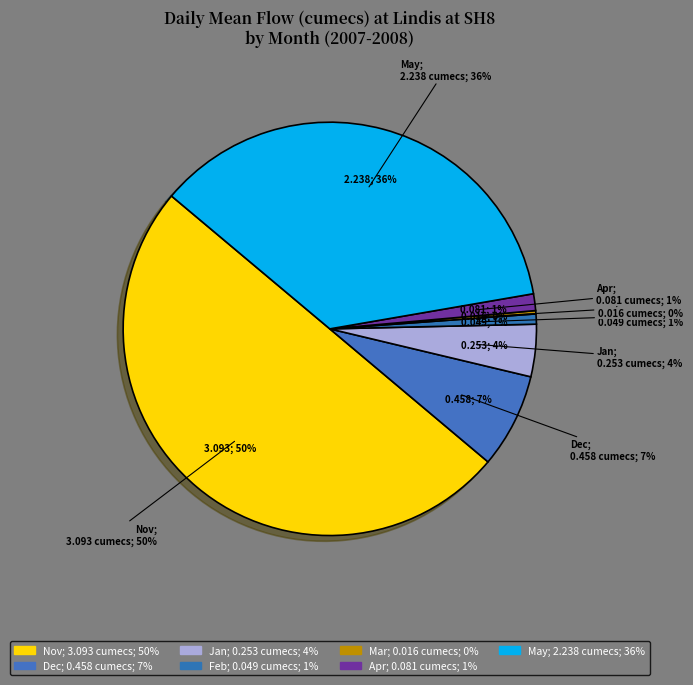

Rank the categories by value from highest to lowest.

Nov, May, Dec, Jan, Apr, Feb, Mar